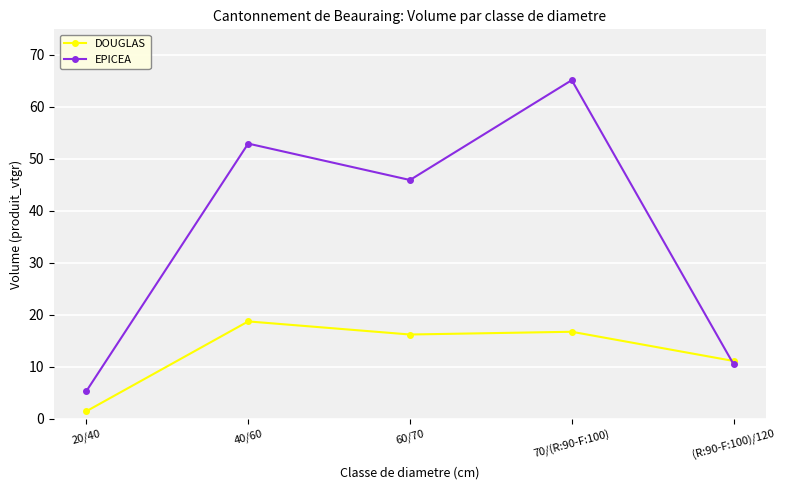

How many intersections are there between EPICEA and DOUGLAS?

1